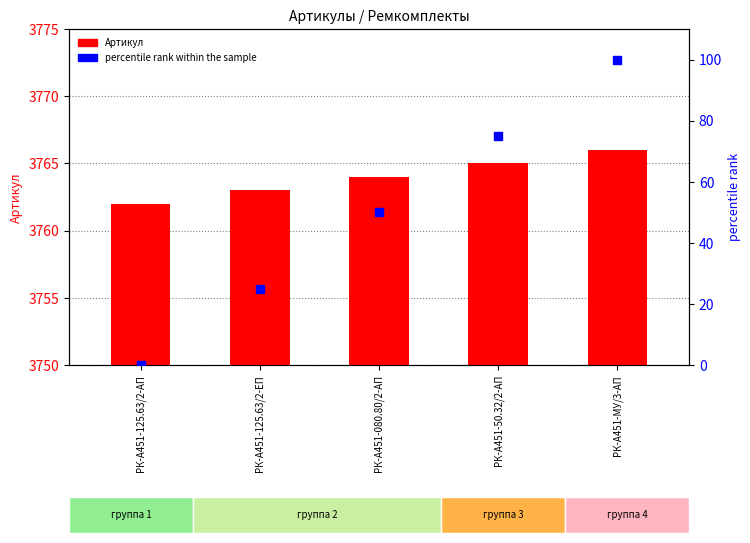

Which series reaches the maximum Y coordinate?

Артикул